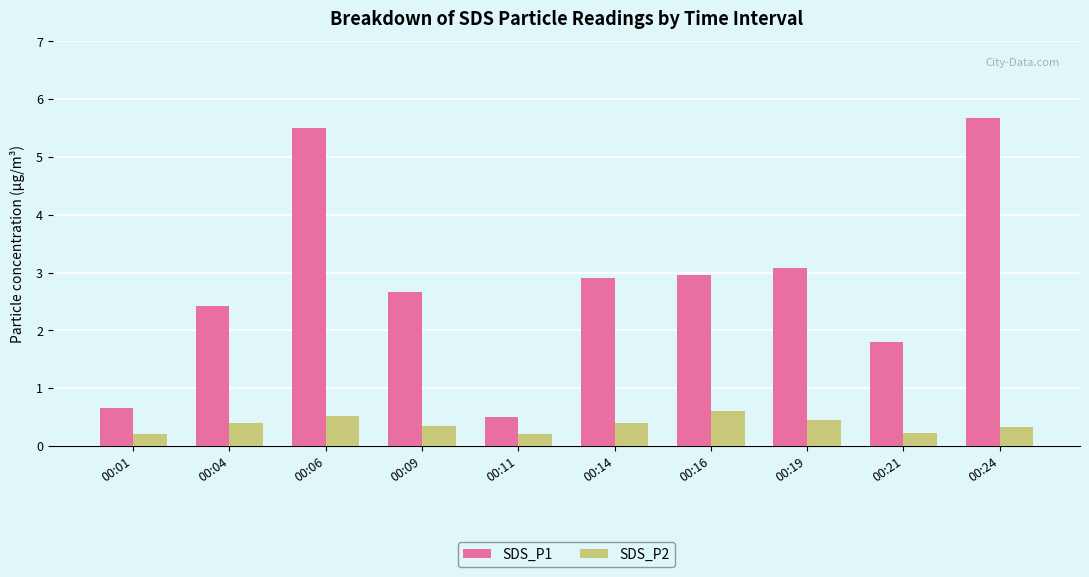

List the series in order of their overall mean, lowest first.

SDS_P2, SDS_P1